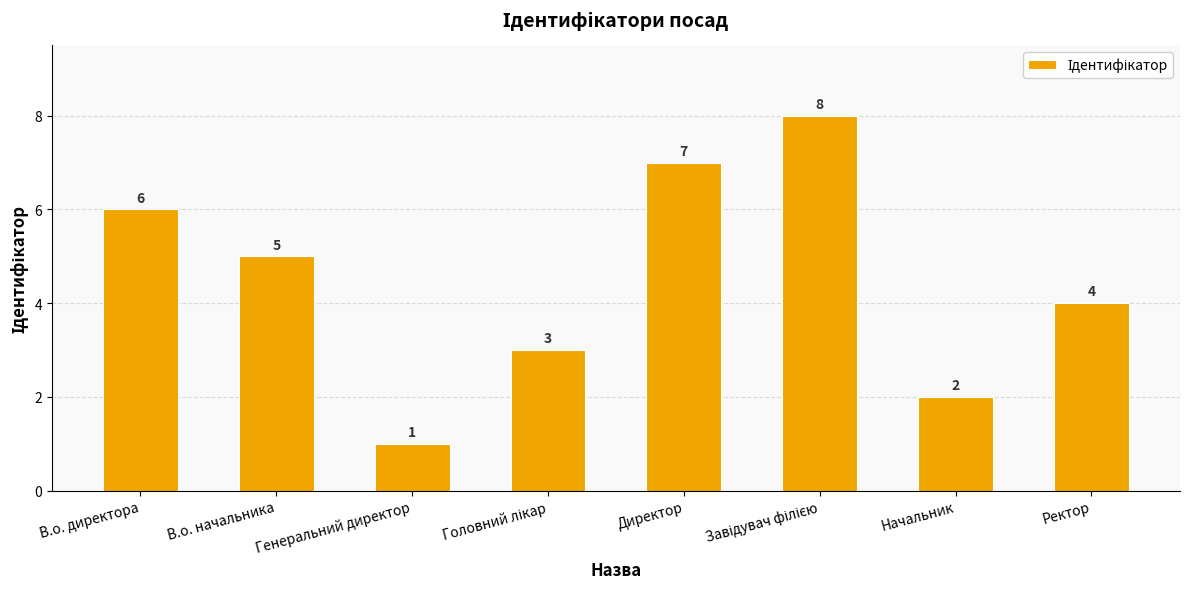

What is the greatest value displayed?

8